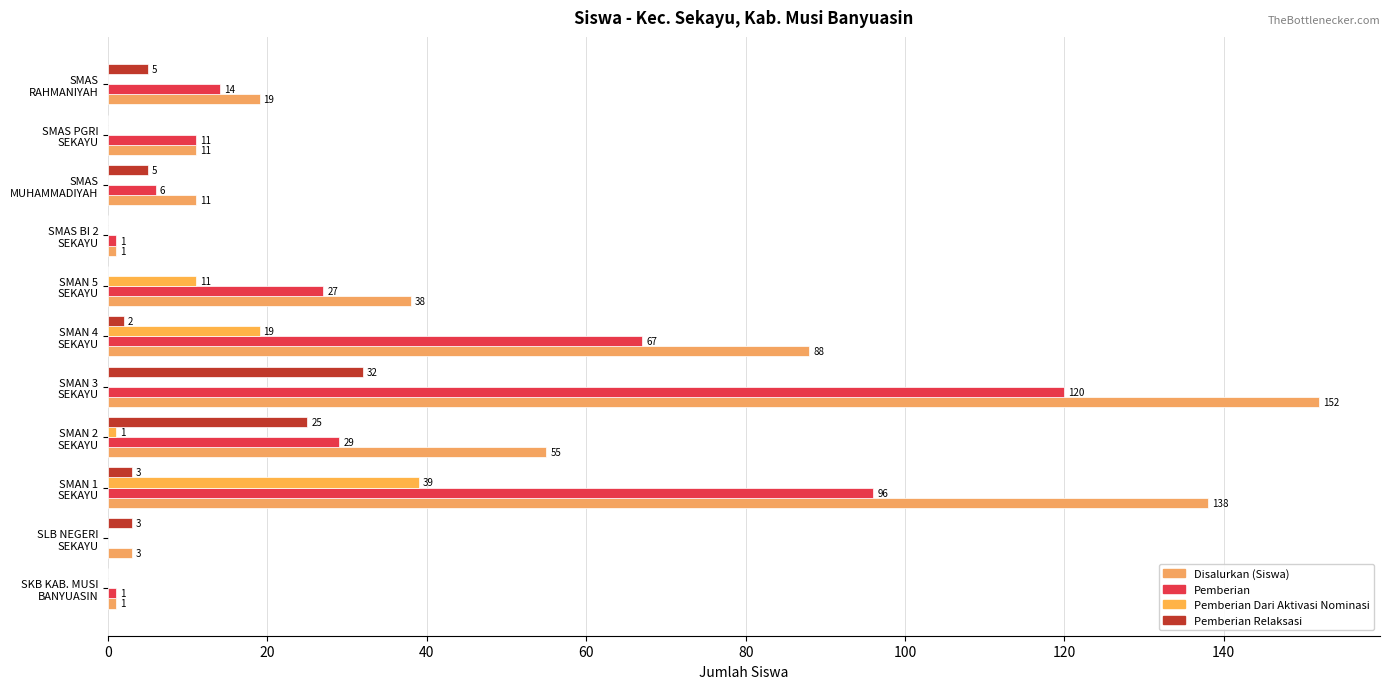

How many positive values does the Pemberian Relaksasi series have?

7